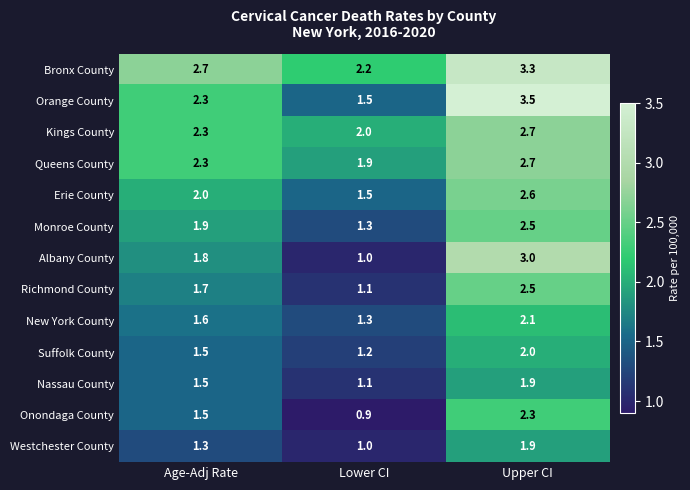

True or false: Suffolk County has a value of 2.0 at Upper CI.

True